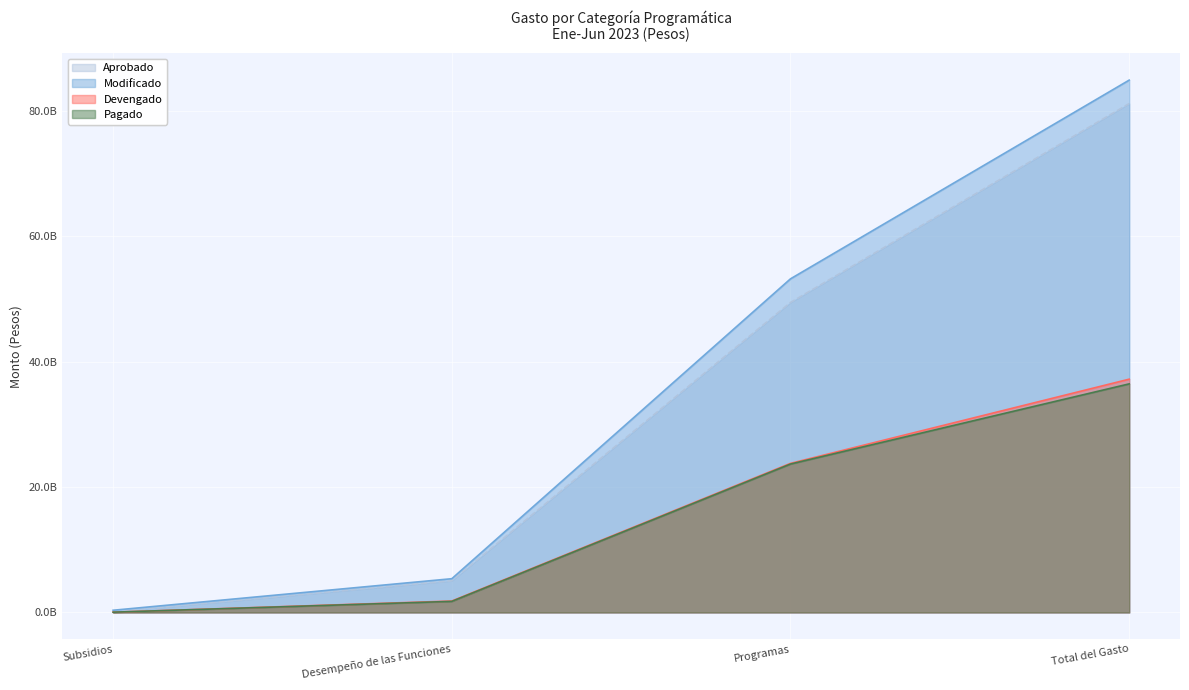

Where is Devengado nearest to the value 18632835025?

Programas